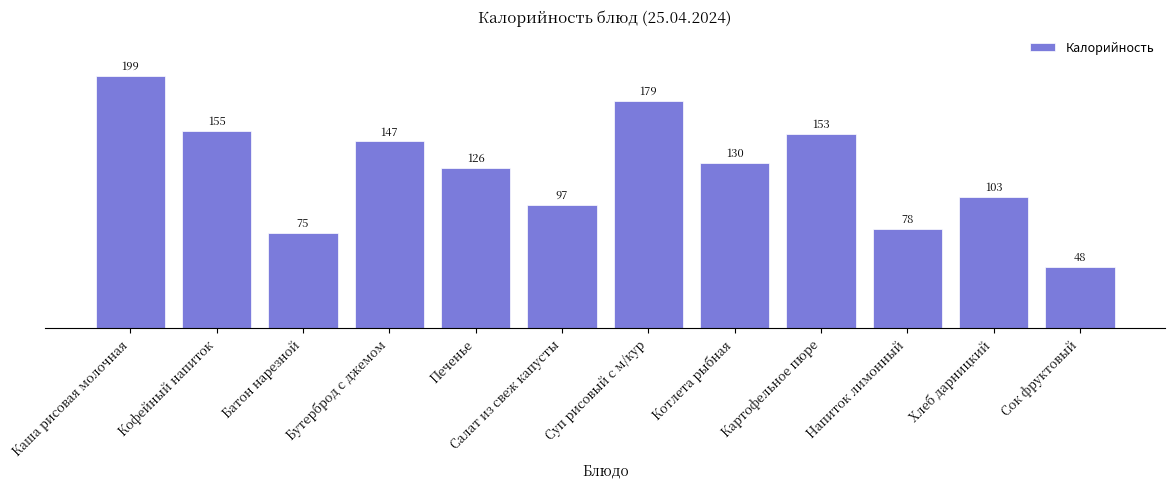

Reading left to right, extract all data points from this chart.

Каша рисовая молочная=199	Кофейный напиток=155	Батон нарезной=75	Бутерброд с джемом=147	Печенье=126	Салат из свеж капусты=97	Суп рисовый с м/кур=179	Котлета рыбная=130	Картофельное пюре=153	Напиток лимонный=78	Хлеб дарницкий=103	Сок фруктовый=48